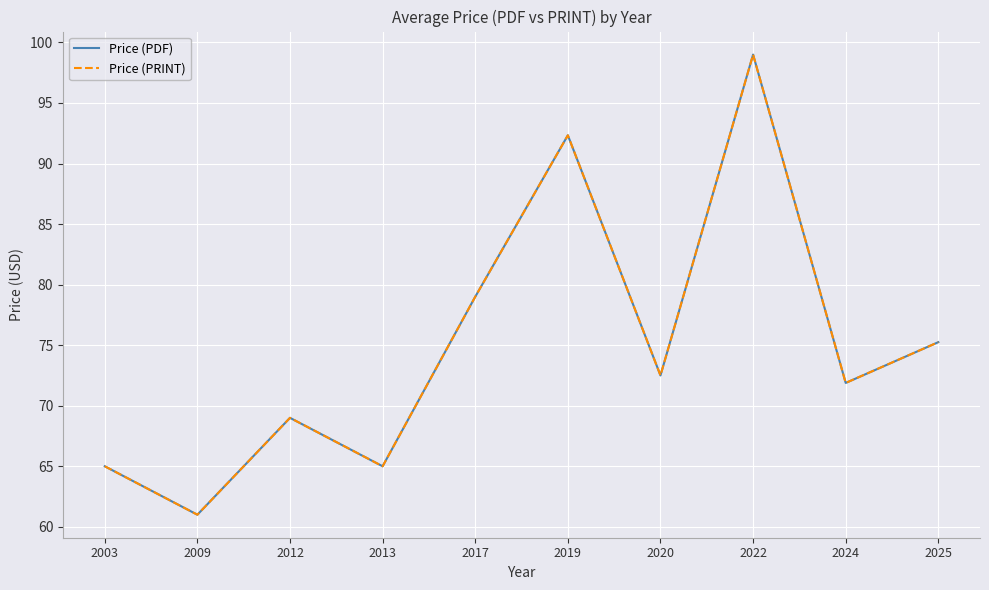

Is this an area chart (filled region under the line)?

No